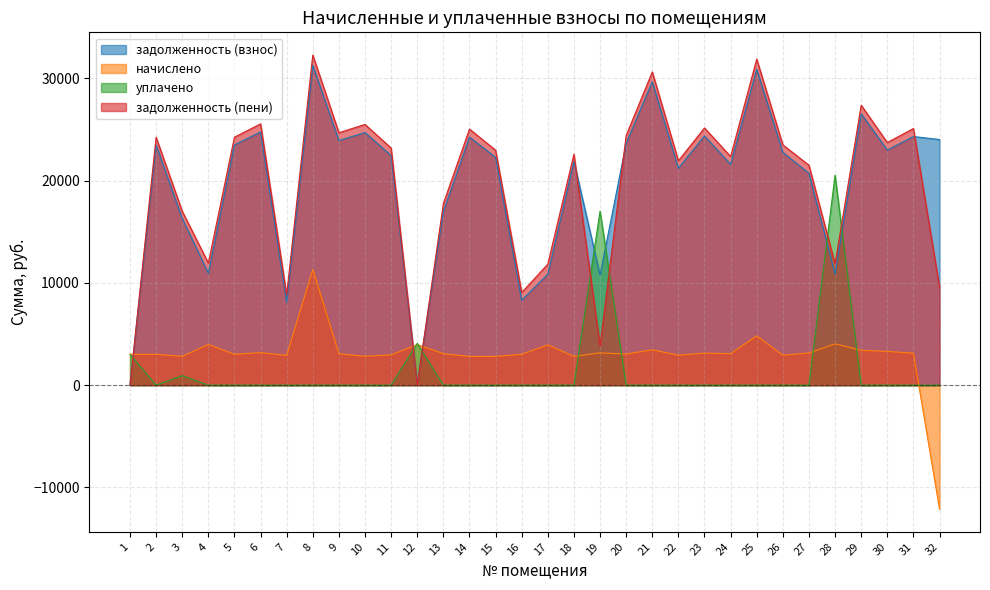

How many values in the задолженность (пени) series exceed 23187?

16